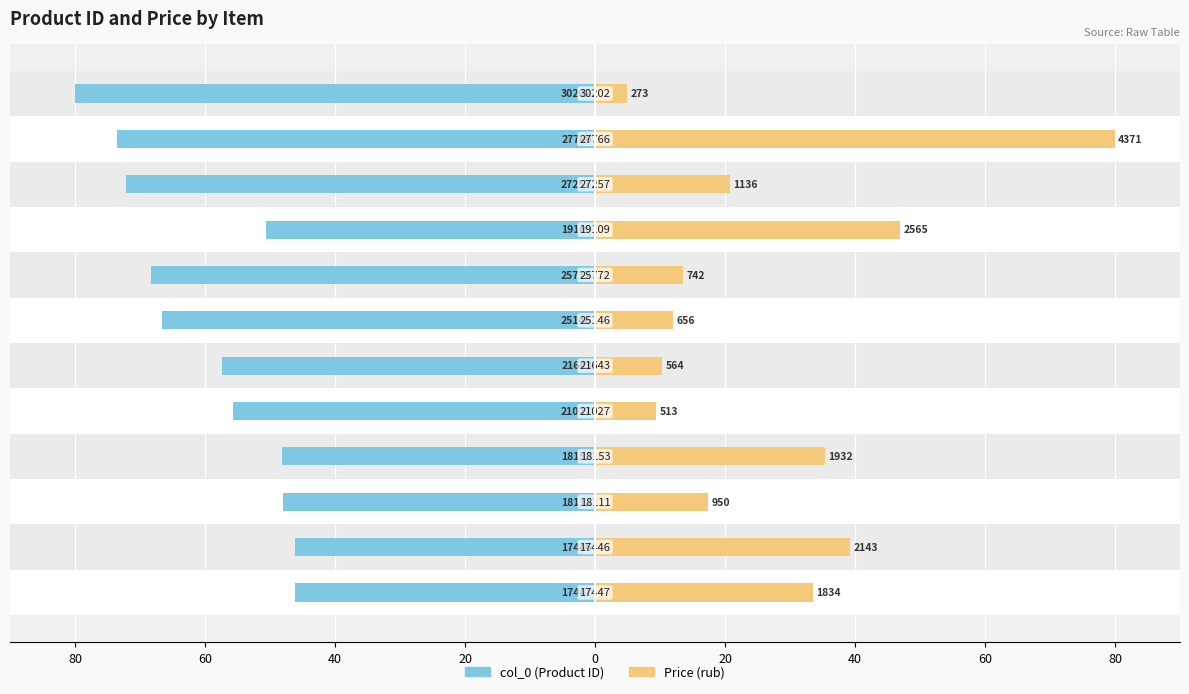

Which series changed the most between 80 and 60?

Price (rub)